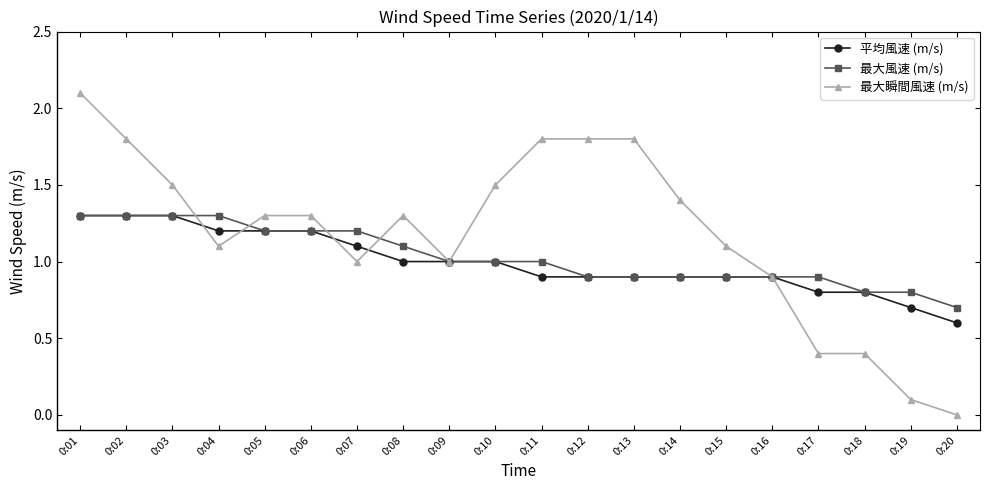

Reading right to left, what are all the values shown in this chart?

平均風速 (m/s): 0.6	0.7	0.8	0.8	0.9	0.9	0.9	0.9	0.9	0.9	1.0	1.0	1.0	1.1	1.2	1.2	1.2	1.3	1.3	1.3
最大風速 (m/s): 0.7	0.8	0.8	0.9	0.9	0.9	0.9	0.9	0.9	1.0	1.0	1.0	1.1	1.2	1.2	1.2	1.3	1.3	1.3	1.3
最大瞬間風速 (m/s): 0.0	0.1	0.4	0.4	0.9	1.1	1.4	1.8	1.8	1.8	1.5	1.0	1.3	1.0	1.3	1.3	1.1	1.5	1.8	2.1